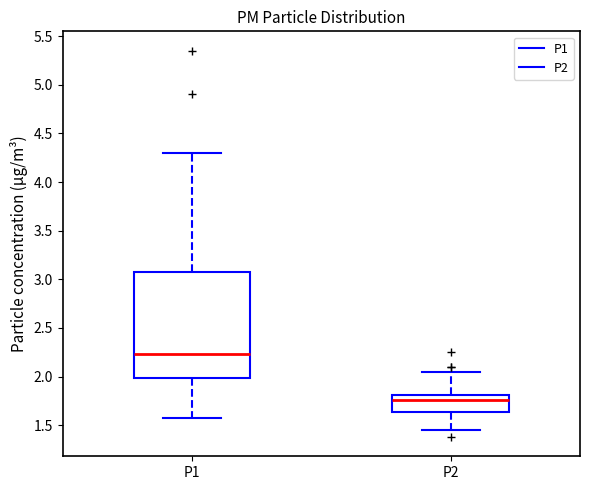

Reading left to right, read every box against the y-axis: the position of its median line, the range the box covers, and the ends of its whiskers. The values are not printed on the chart, so give them approximately, as read against the axis.

P1: median 2.25, box 2.00 to 3.10, whiskers 1.60 to 4.30
P2: median 1.75, box 1.65 to 1.80, whiskers 1.45 to 2.05